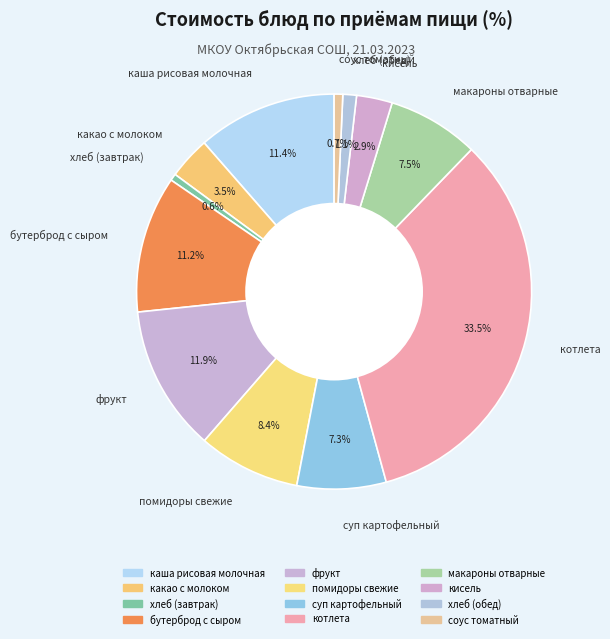

What is the largest slice in the pie chart?

котлета